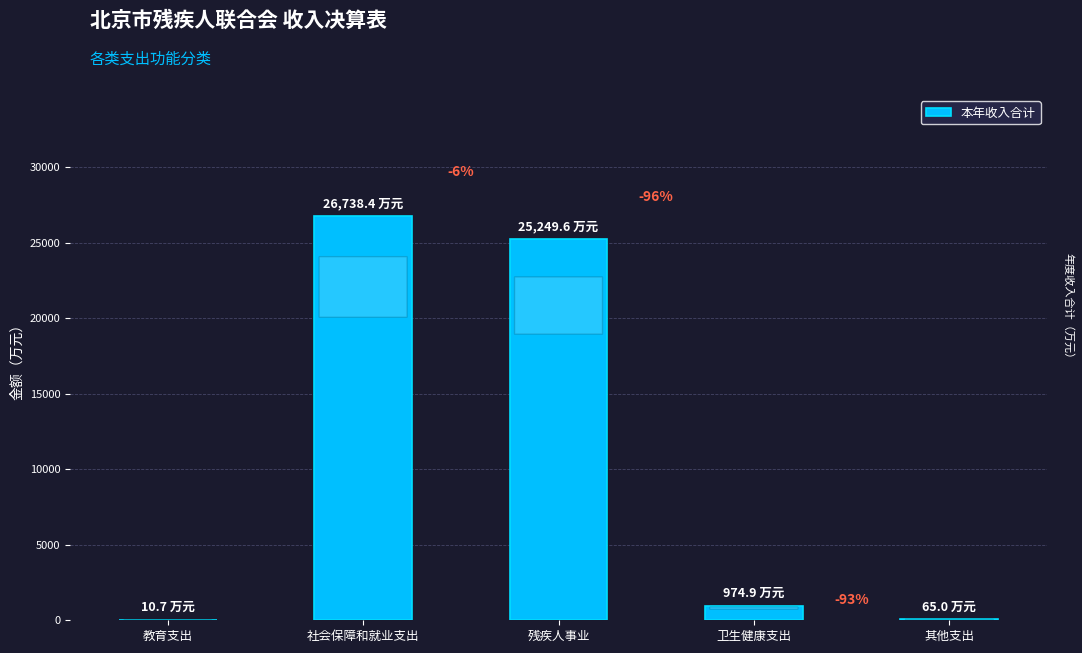

List the labels in order of value, smallest first.

教育支出, 其他支出, 卫生健康支出, 残疾人事业, 社会保障和就业支出